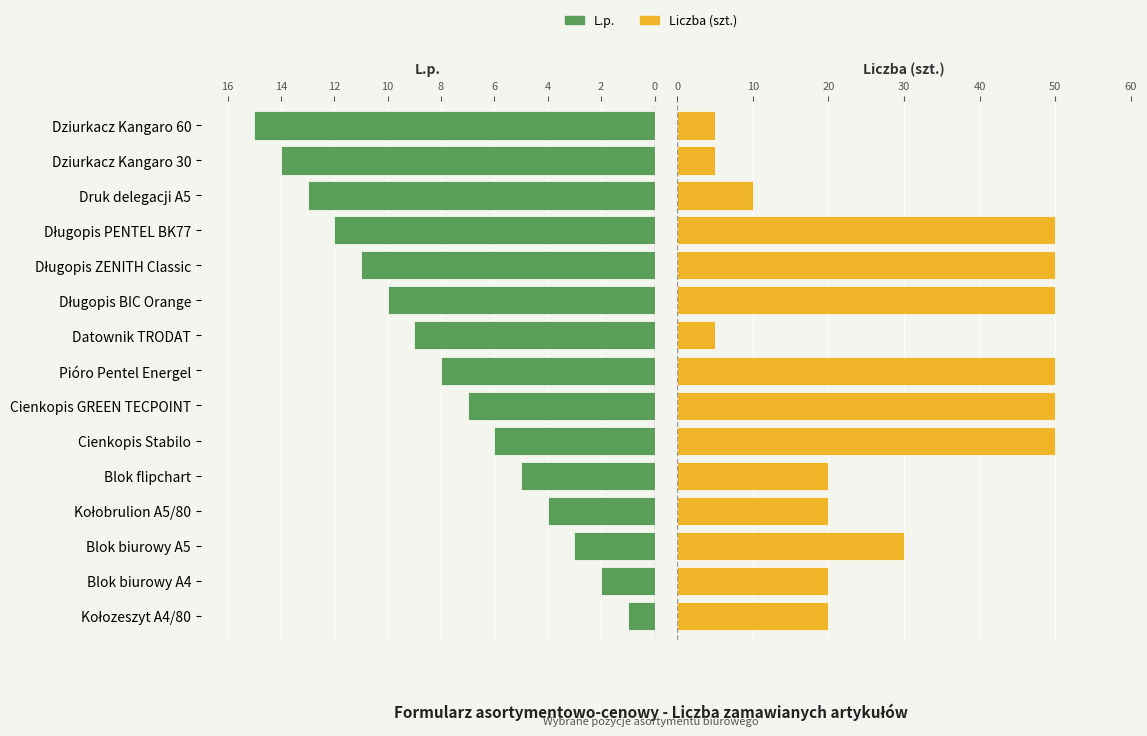

What is the difference between the highest and lowest values at Dziurkacz Kangaro 30?

9